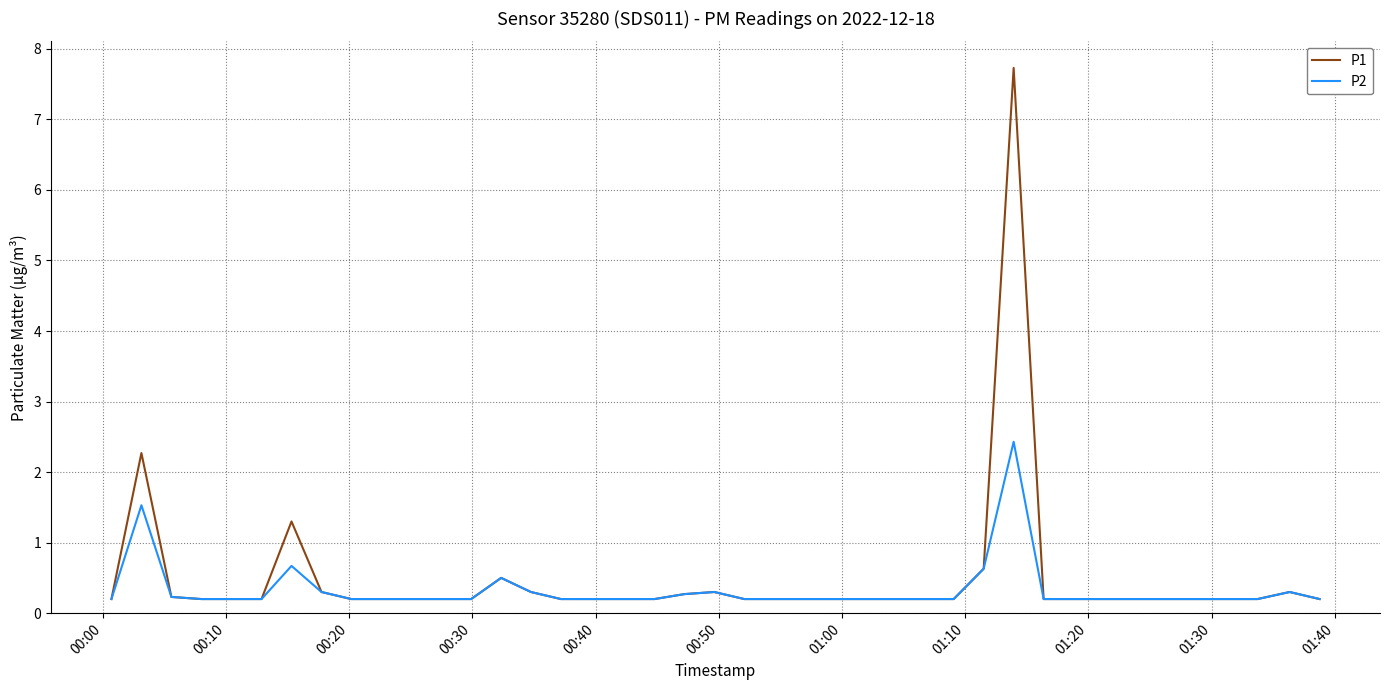

Which series has the widest spread of values?

P1